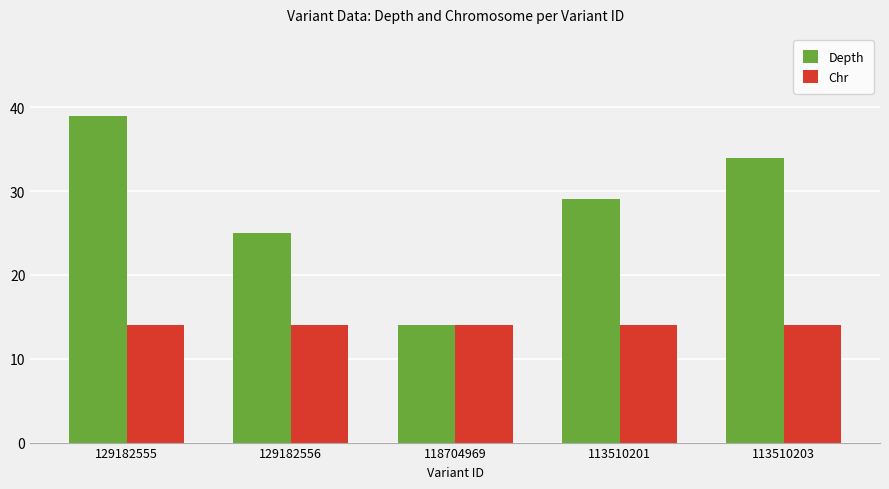

Reading left to right, extract all data points from this chart.

Depth: 129182555=39	129182556=25	118704969=14	113510201=29	113510203=34
Chr: 129182555=14	129182556=14	118704969=14	113510201=14	113510203=14